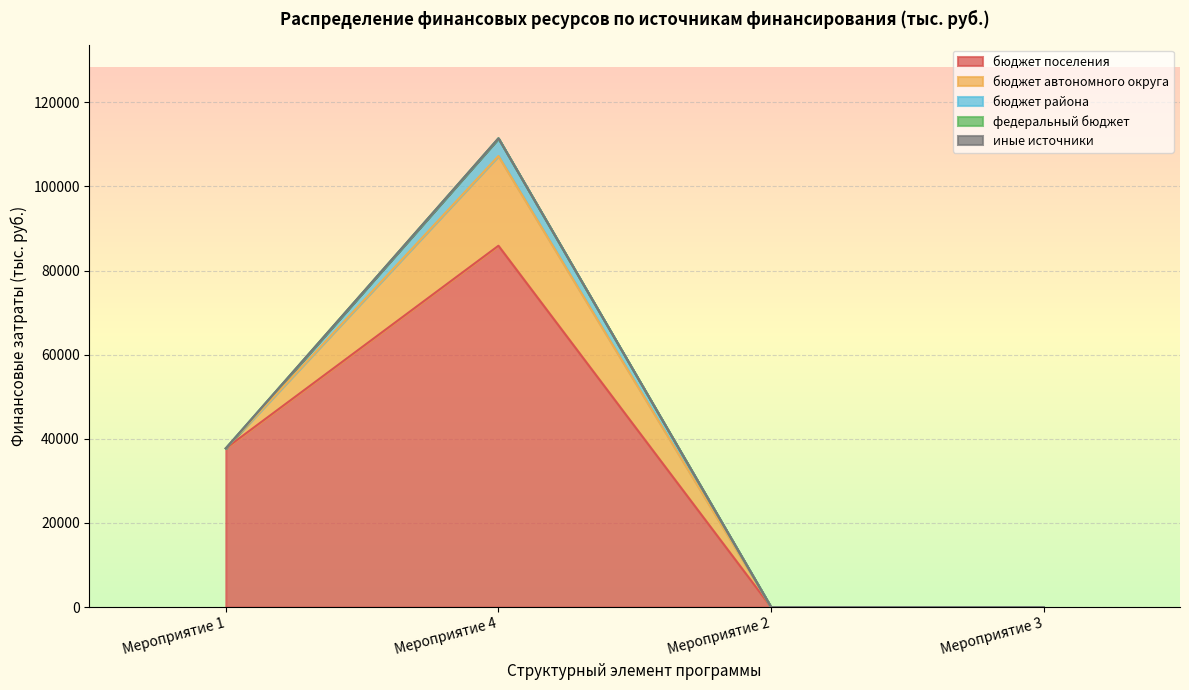

What is the value of the бюджет района point at the 2nd from the left?

4200.0